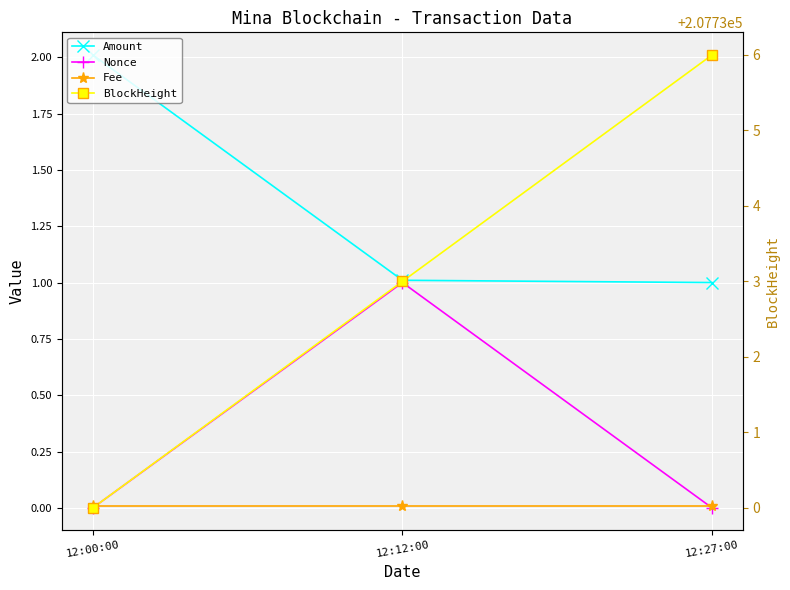

What is the value of the Amount point at the 1st from the left?

2.0